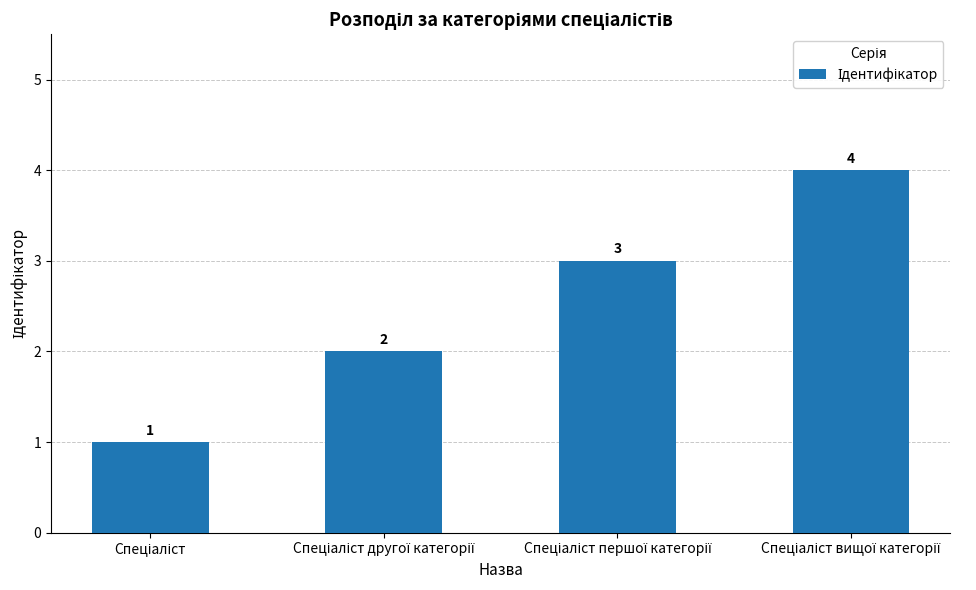

What is the difference between the maximum and minimum values?

3